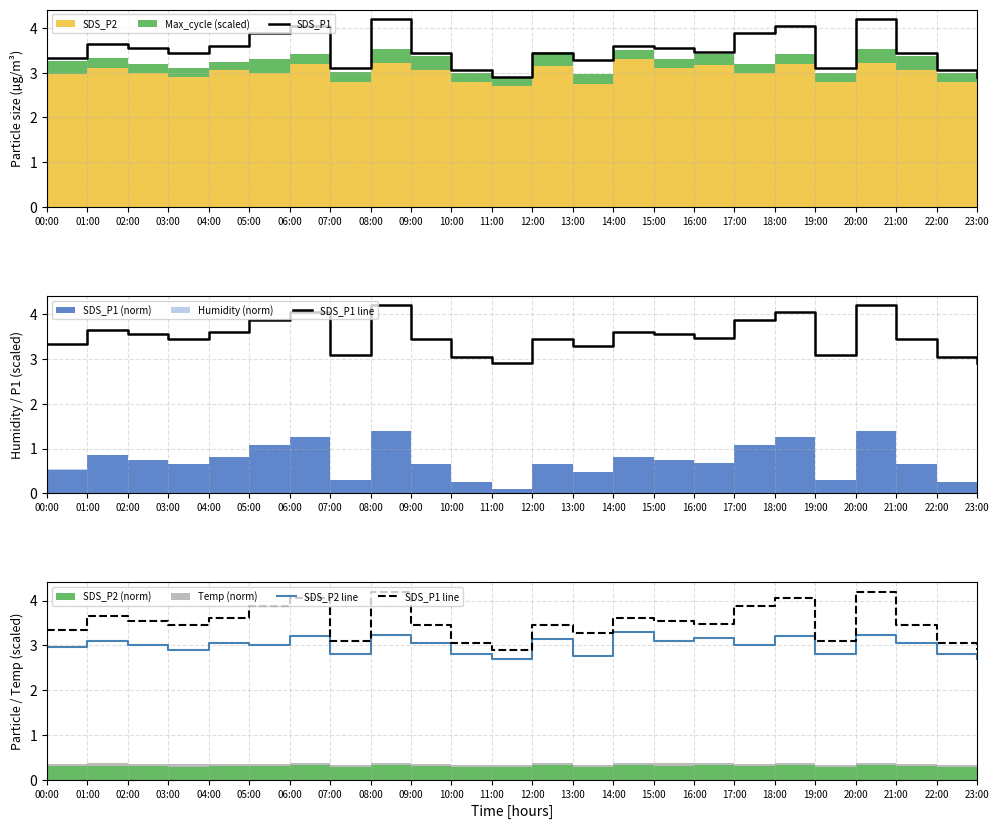

Reading left to right, list all the values displayed in this chart.

SDS_P1: 3.3	3.6	3.5	3.5	3.6	3.9	4.0	3.1	4.2	3.5	3.0	2.9	3.5	3.3	3.6	3.5	3.5	3.9	4.0	3.1	4.2	3.5	3.0	2.9
SDS_P1 line: 3.3	3.6	3.5	3.5	3.6	3.9	4.0	3.1	4.2	3.5	3.0	2.9	3.5	3.3	3.6	3.5	3.5	3.9	4.0	3.1	4.2	3.5	3.0	2.9
SDS_P2 line: 3.0	3.1	3.0	2.9	3.0	3.0	3.2	2.8	3.2	3.0	2.8	2.7	3.1	2.8	3.3	3.1	3.2	3.0	3.2	2.8	3.2	3.0	2.8	2.7